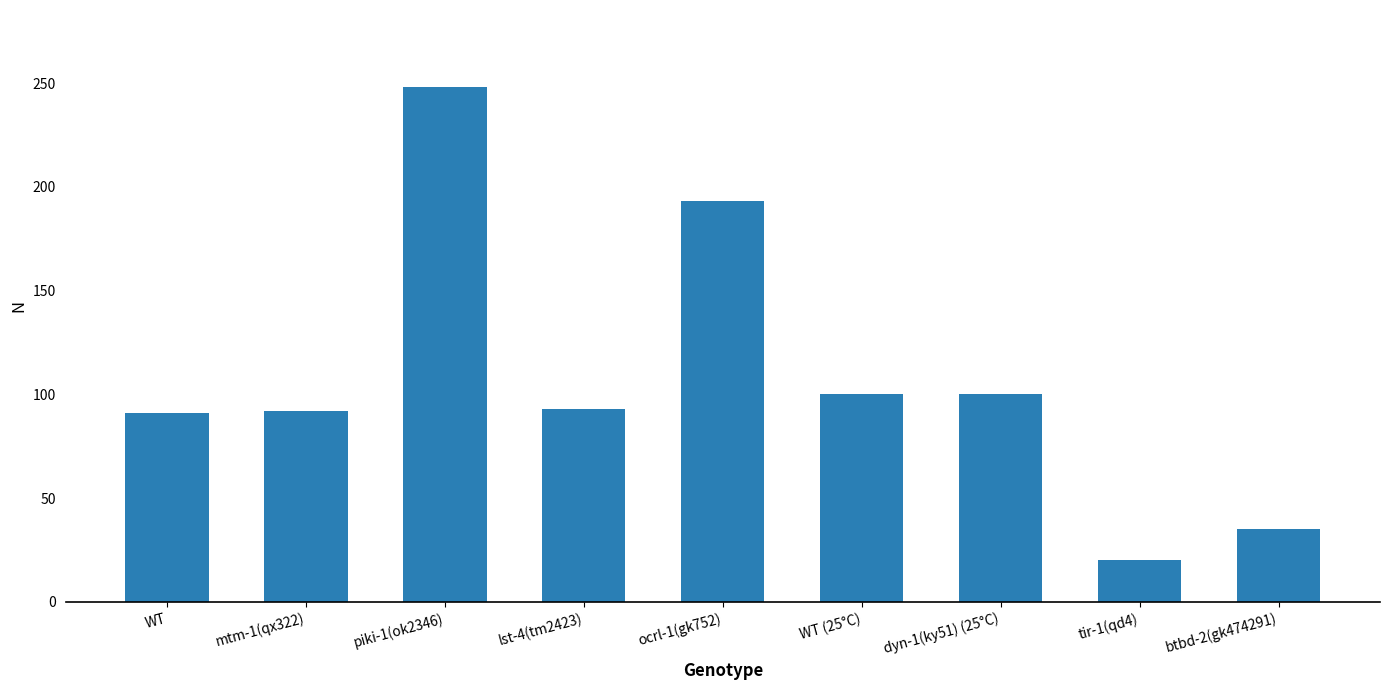

What is the value of the 2nd bar from the left?

92